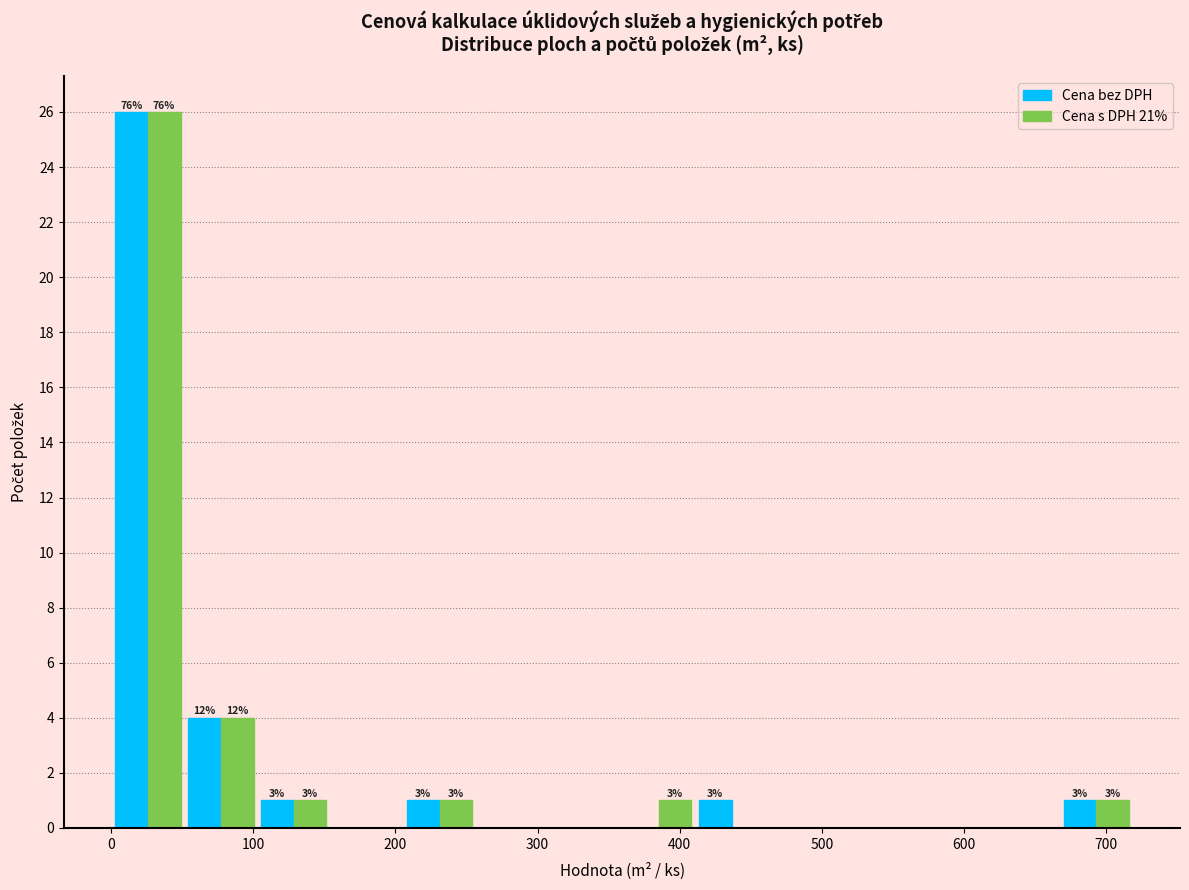

In the Cena bez DPH series, which range on the x-axis has the tallest bar?

0 to 50